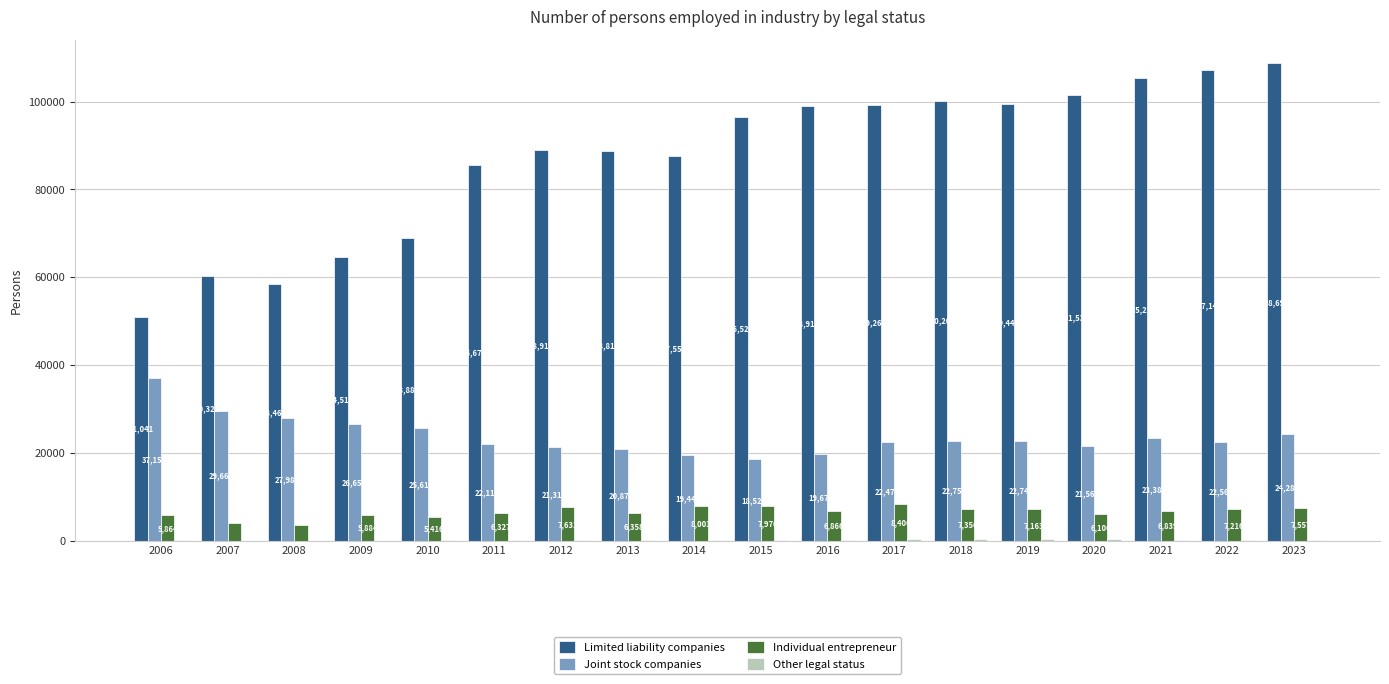

What is the spread (max minus min) of values at 2008?

58378